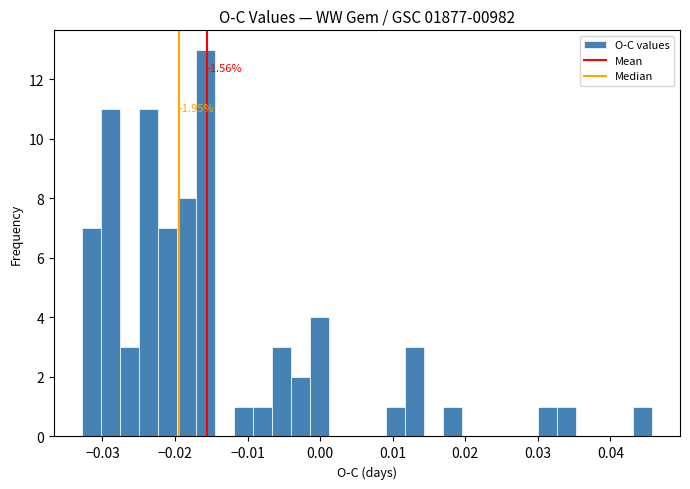

Around what value on the x-axis is the tallest bar? Give the approximate position of its centre, as read against the axis.

-0.016